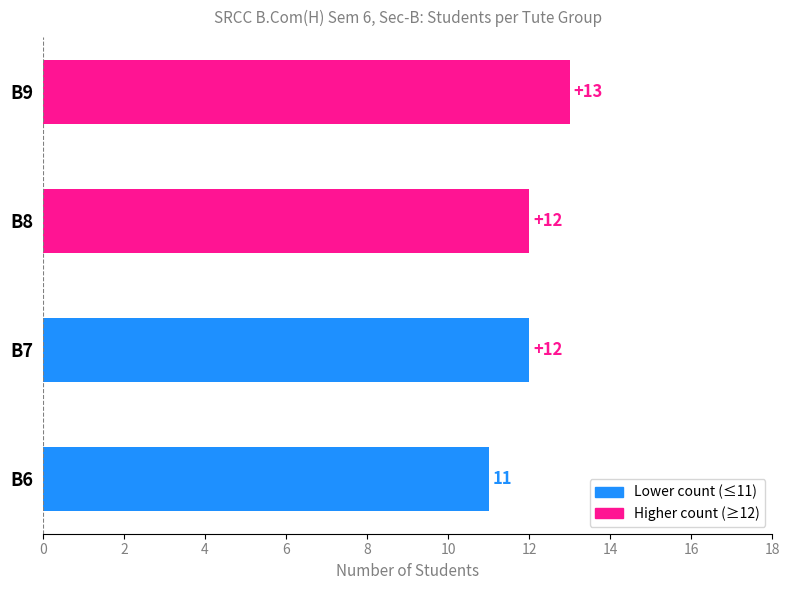

What is the difference between the maximum and minimum values?

2